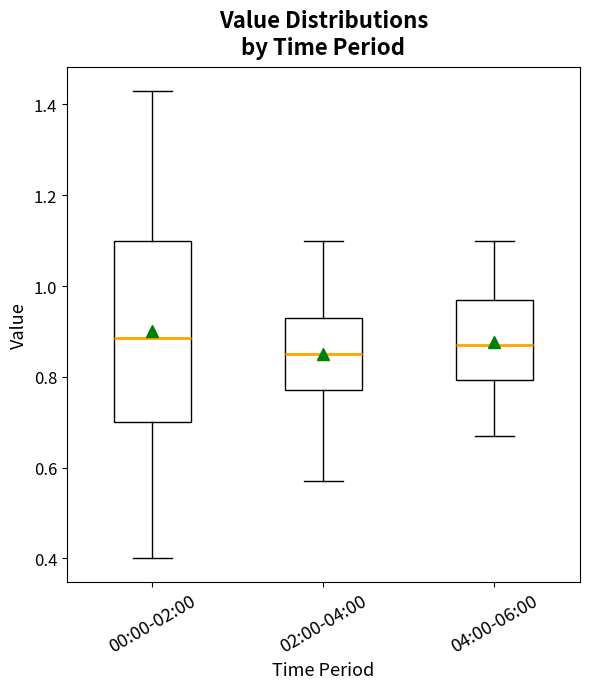

Comparing the boxes themselves (not the whiskers), which one is the tallest?

00:00-02:00